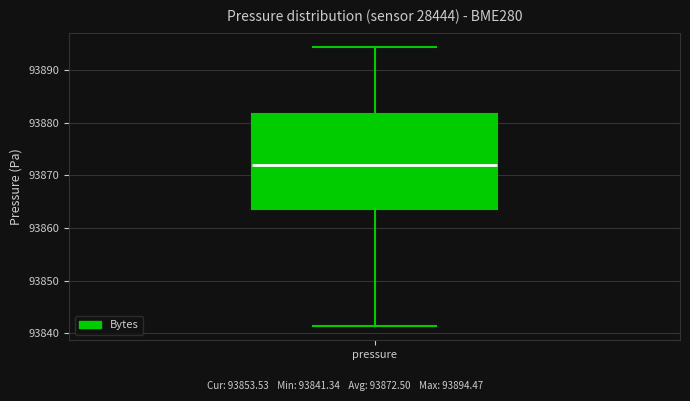

Read this box plot against the y-axis: the position of the median line, the range covered by the box, and the ends of both whiskers. The values are not printed on the chart, so give them approximately, as read against the axis.

median 93872, box 93864 to 93882, whiskers 93841 to 93894